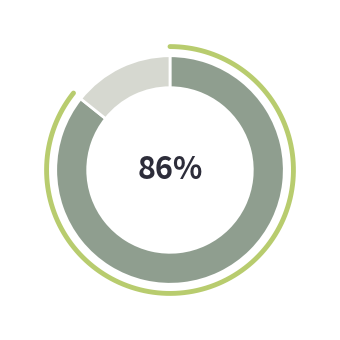

Is trade journal the majority of the pie?

No